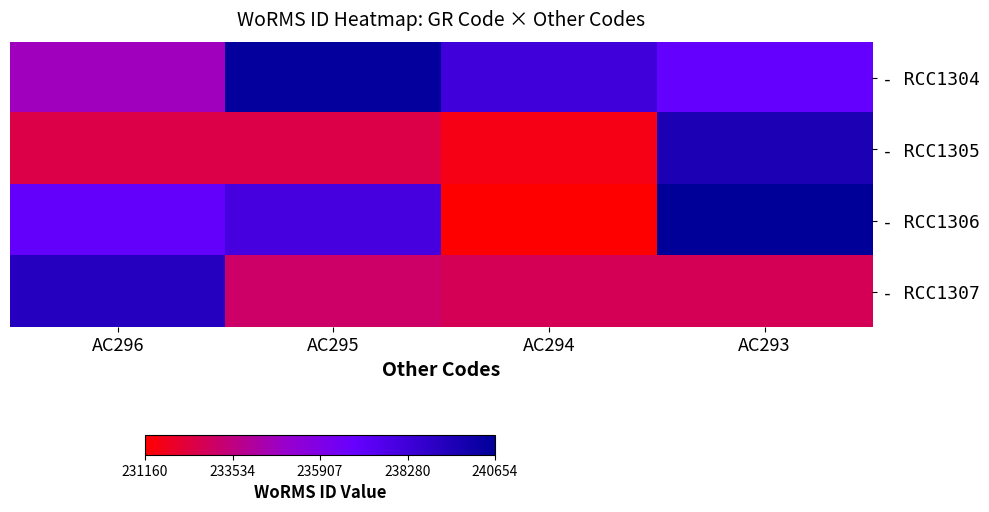

Which has a higher value, AC296 or AC295?

AC295